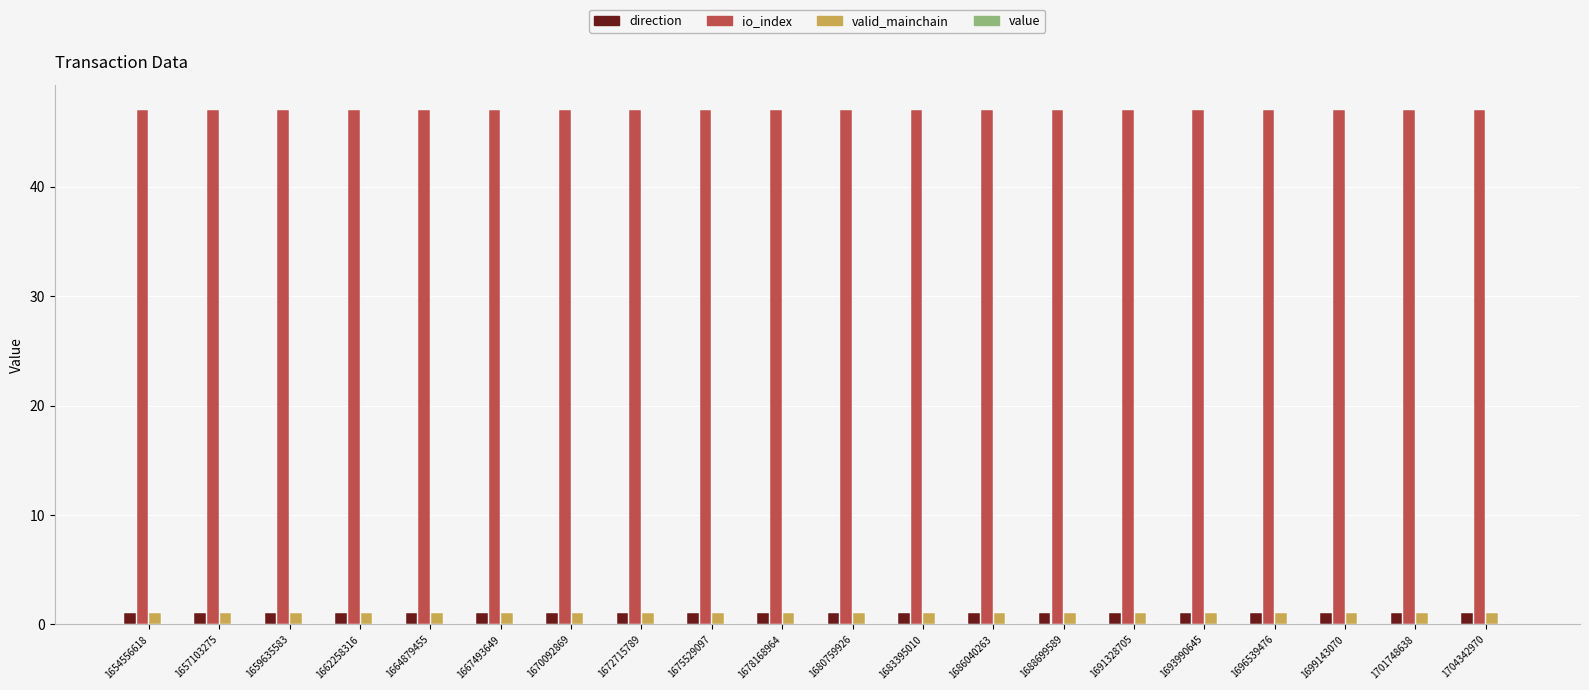

Is it true that io_index equals 47.0 at 1675529097?

True